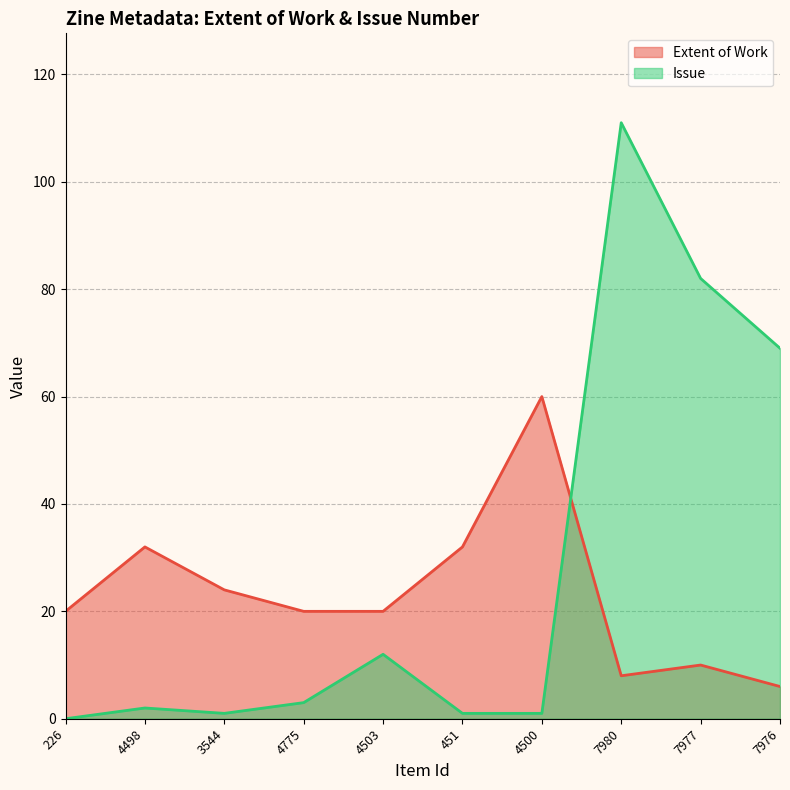

Where is the first local minimum for Issue?

3544